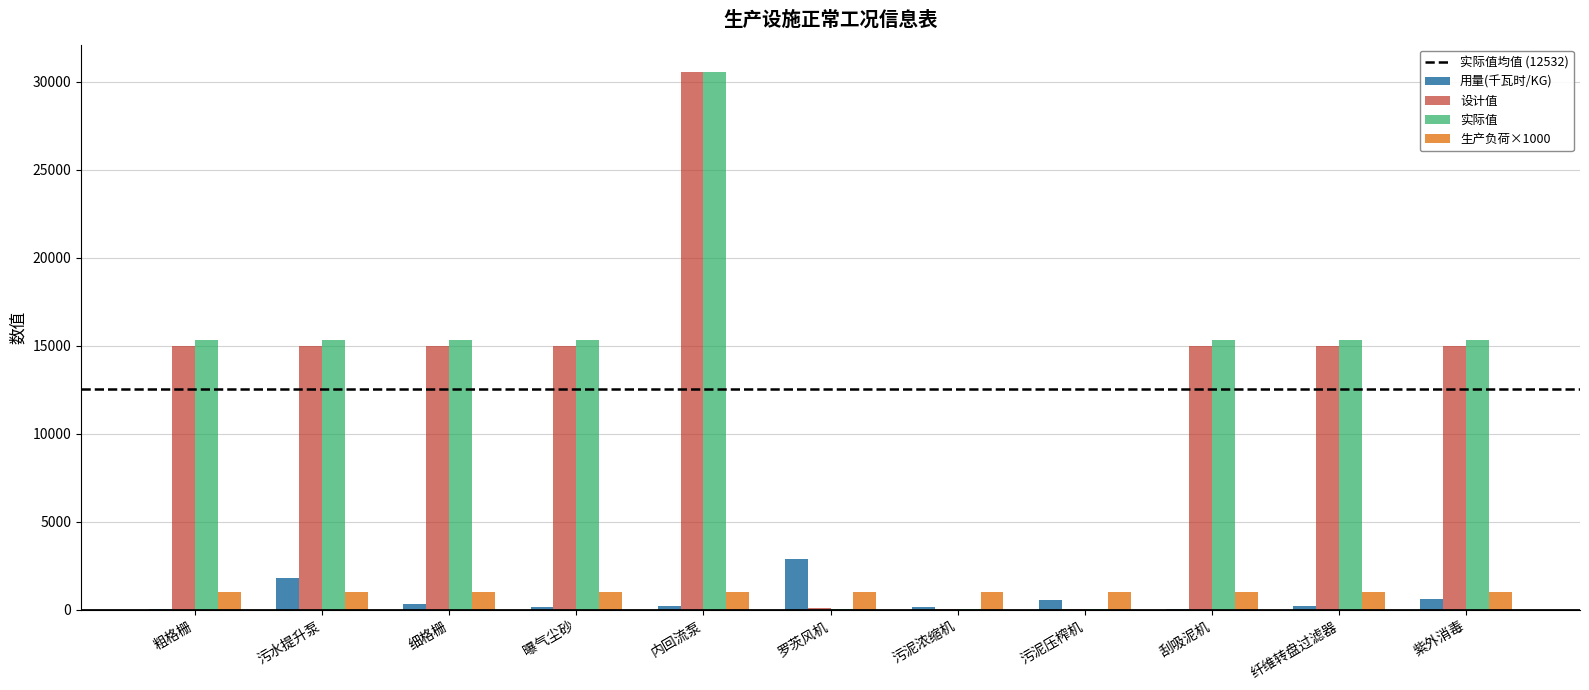

At which category does the chart reach its peak across all series?

内回流泵